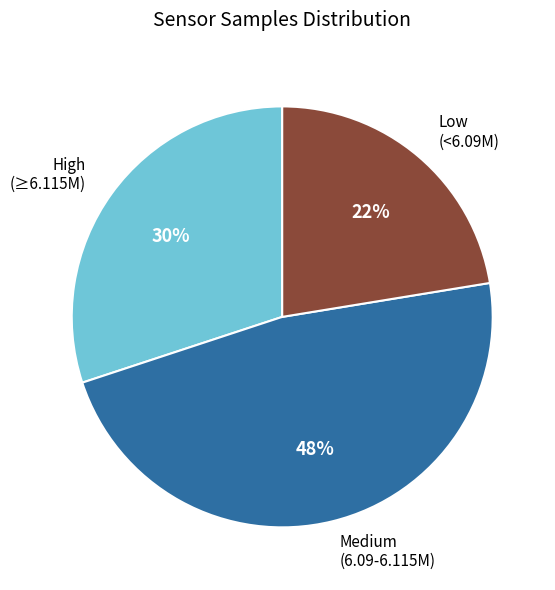

Combined, do Low (<6.09M) and High (≥6.115M) account for over 50%?

Yes